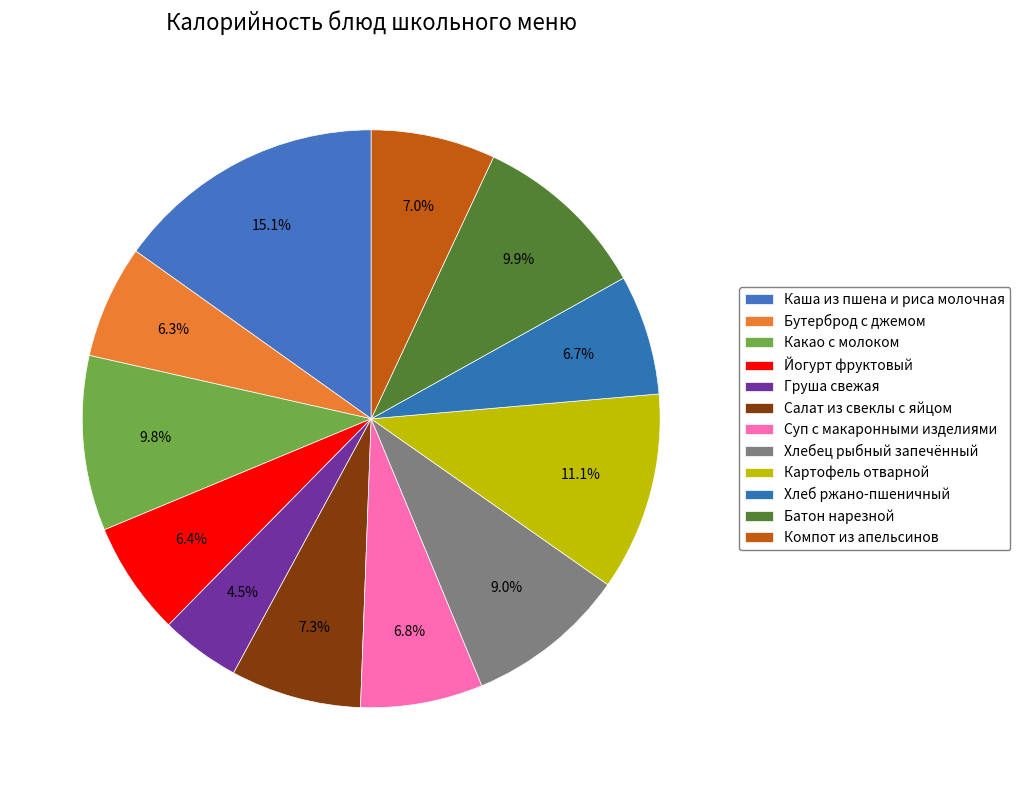

To the nearest percent, what is the difference between the largest and smallest slice percentages?

11%